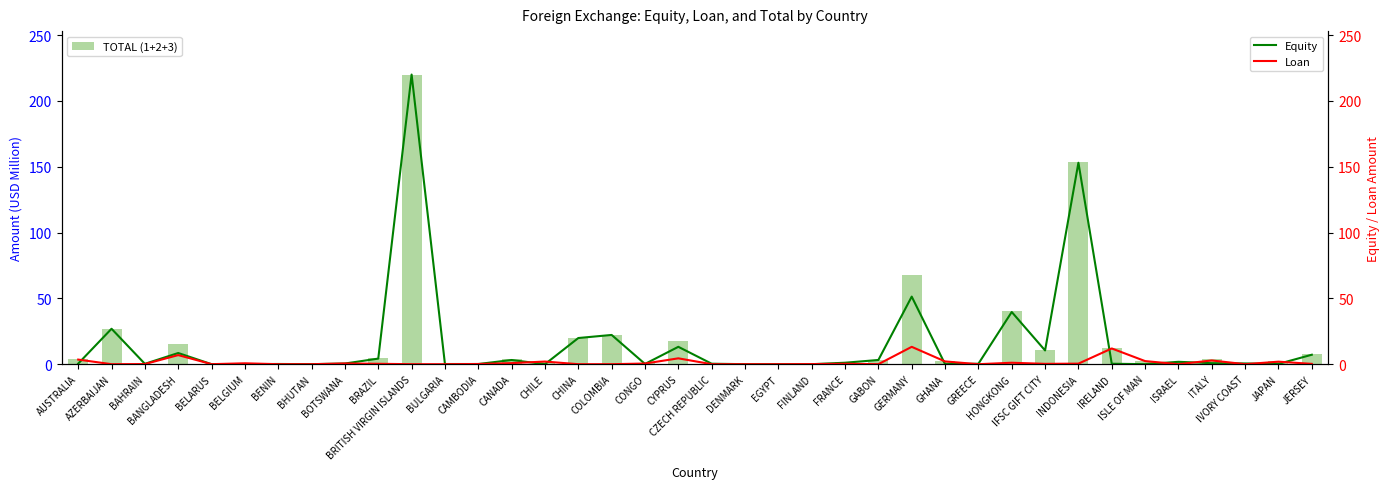

Where does the TOTAL (1+2+3) series first go above 2?

AUSTRALIA